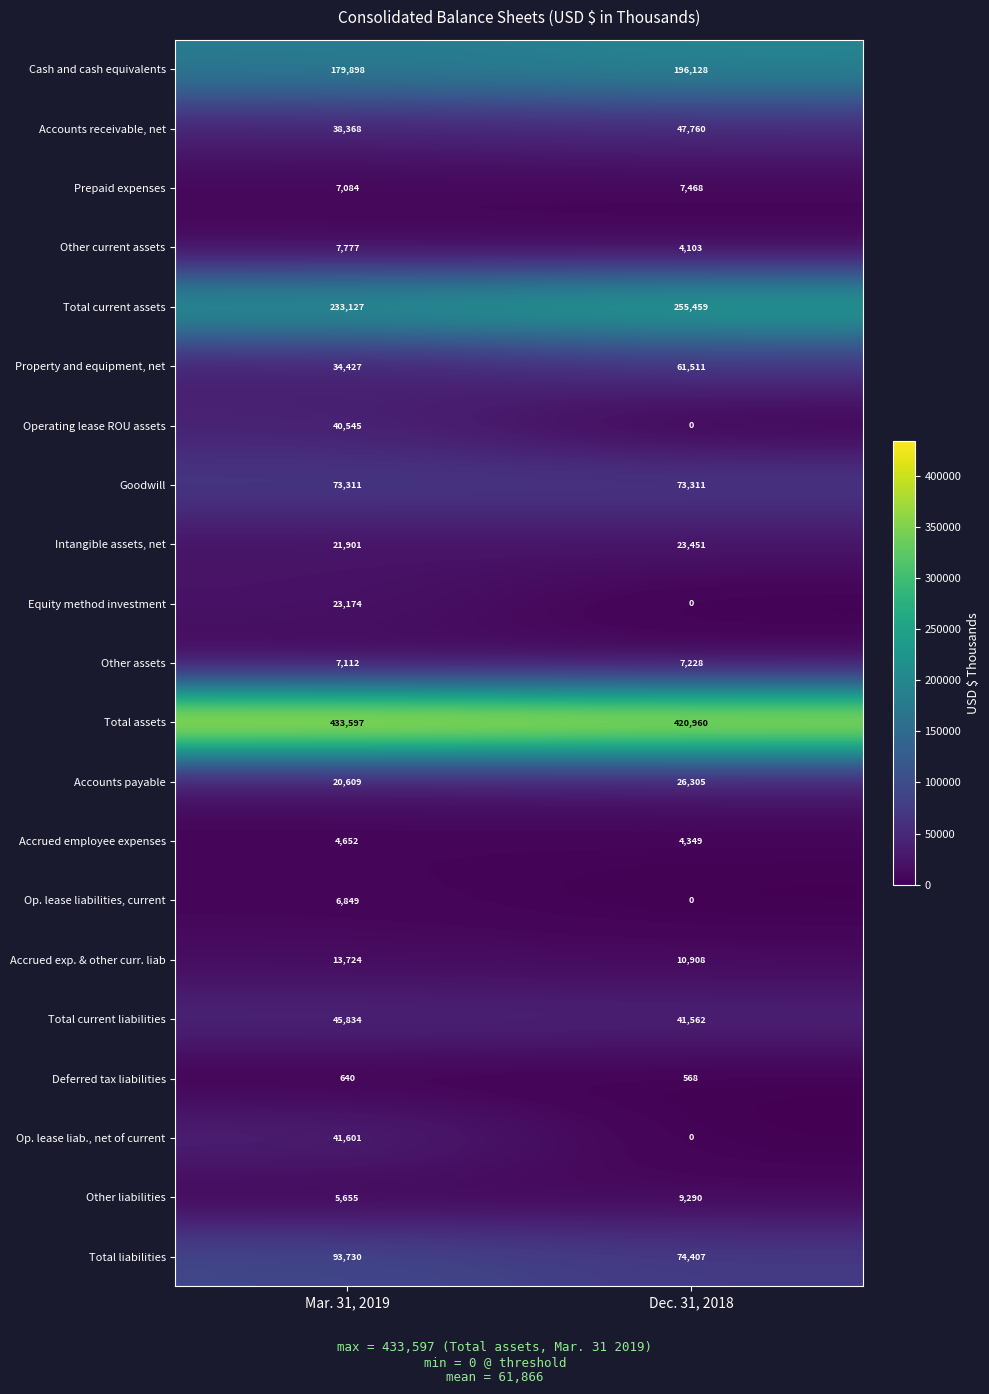

What is the spread (max minus min) of values at Dec. 31, 2018?

420960